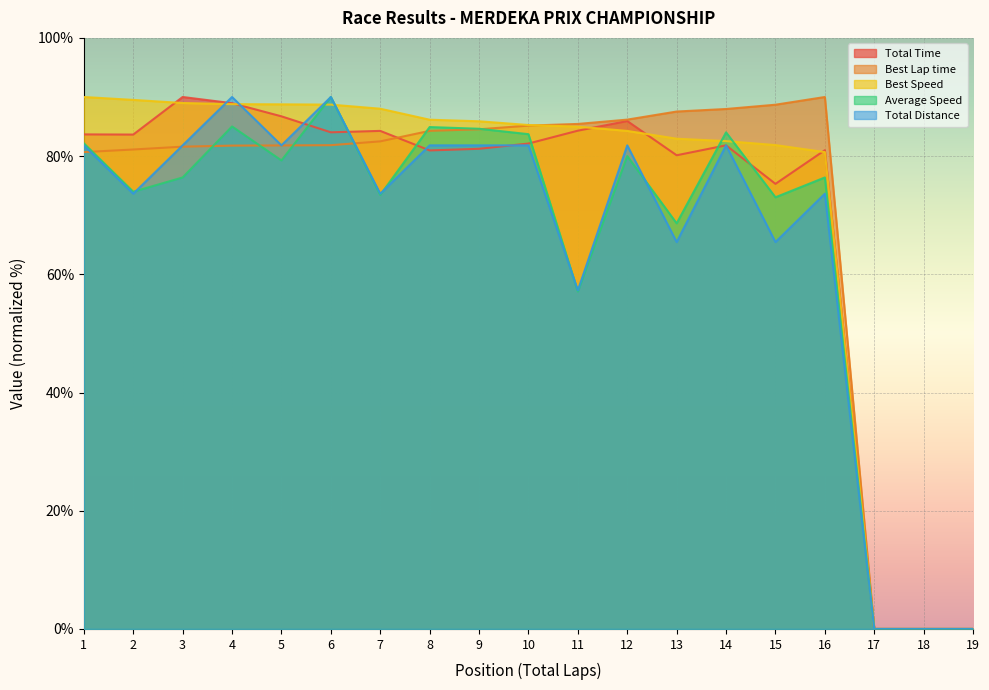

Which series has the largest total across all categories?

Best Speed